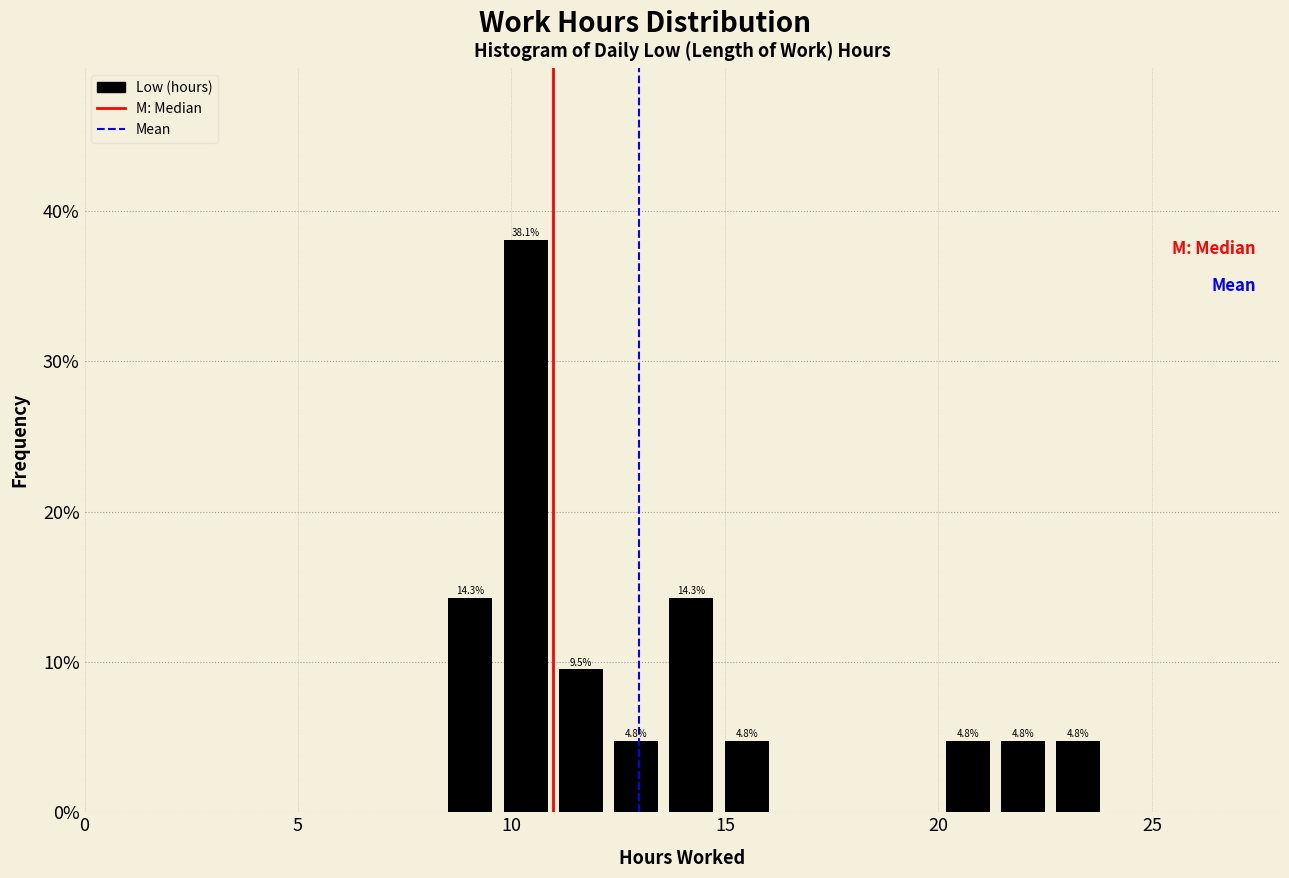

Read against the x-axis, roughly where is the centre of the tallest bar?

10.5